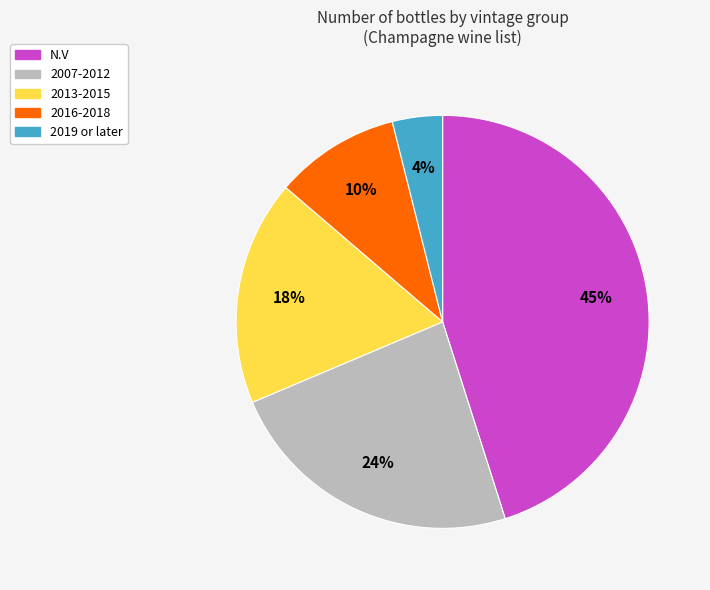

How many segments does this pie chart have?

5